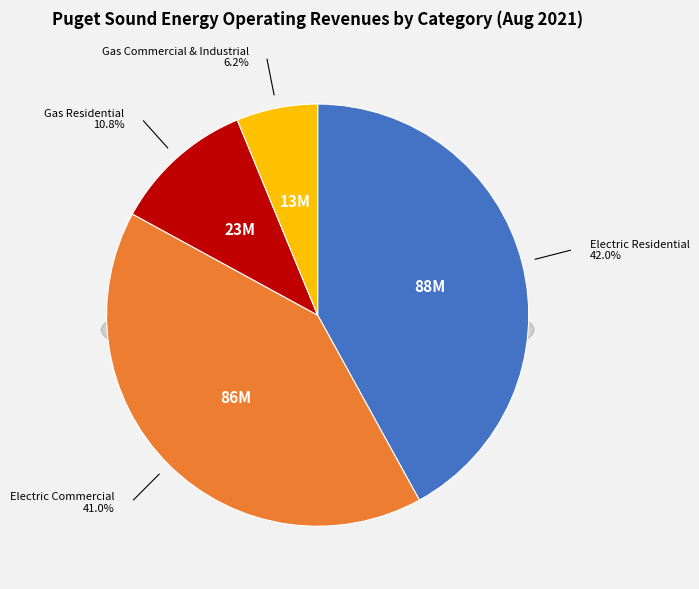

Do Gas Commercial & Industrial and Electric Residential together represent more than half of the pie?

No